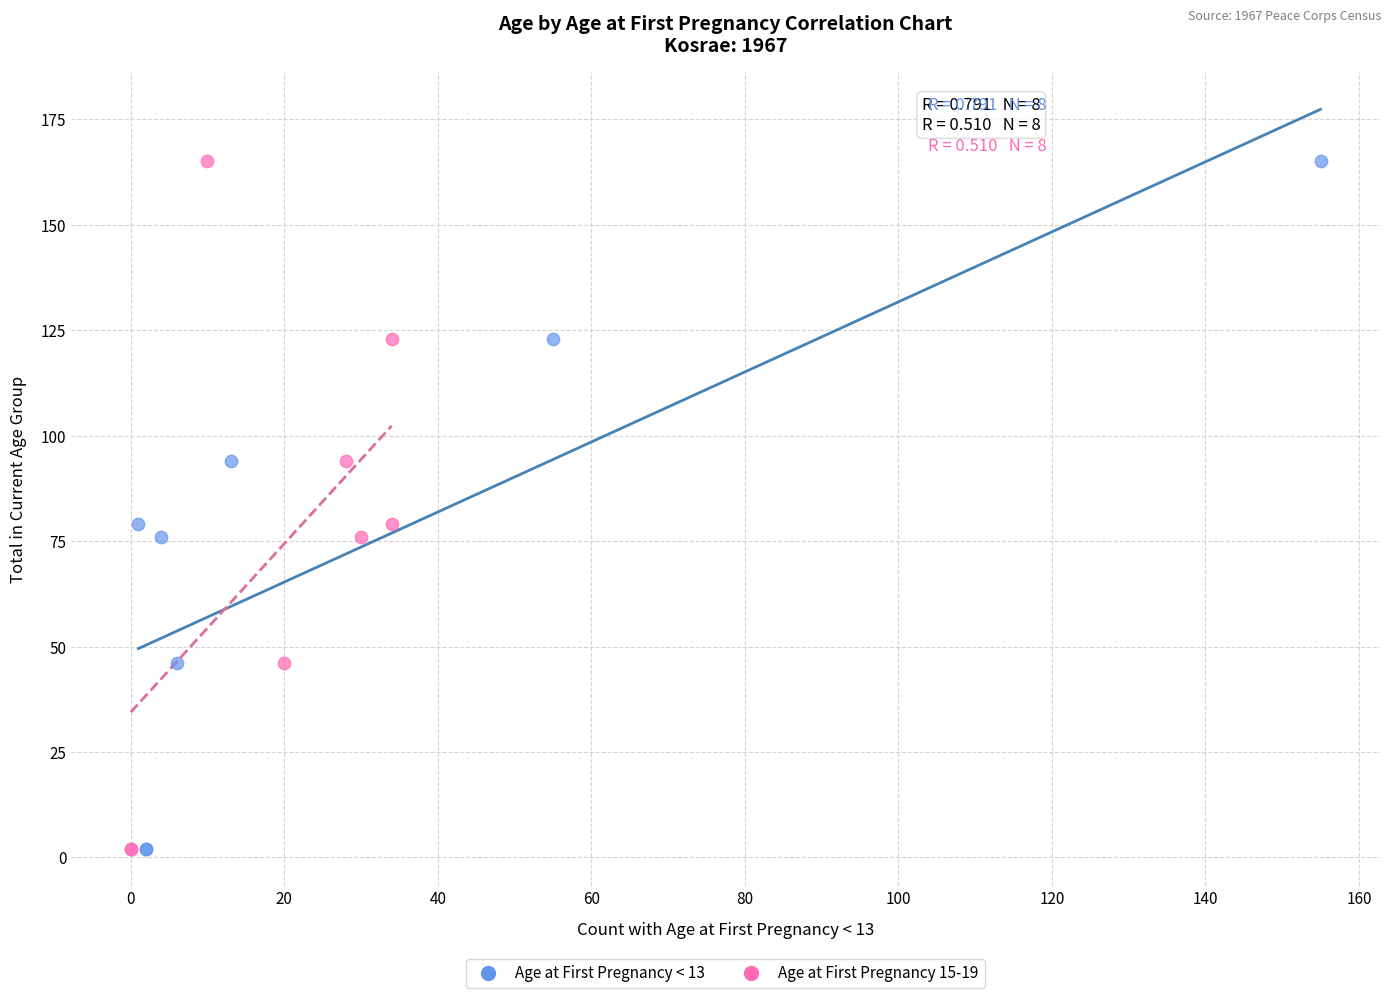

What are all the series names shown in the legend?

Age at First Pregnancy < 13, Age at First Pregnancy 15-19